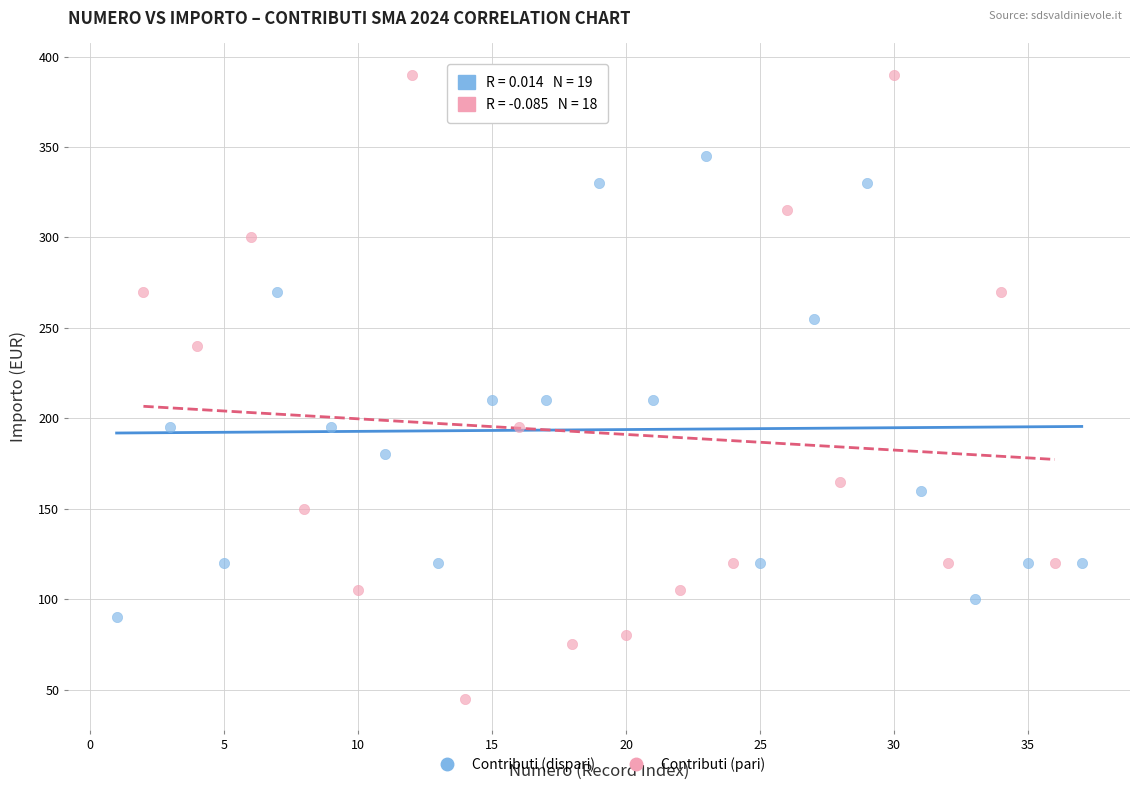

Which series reaches the minimum Y coordinate?

Contributi (pari)